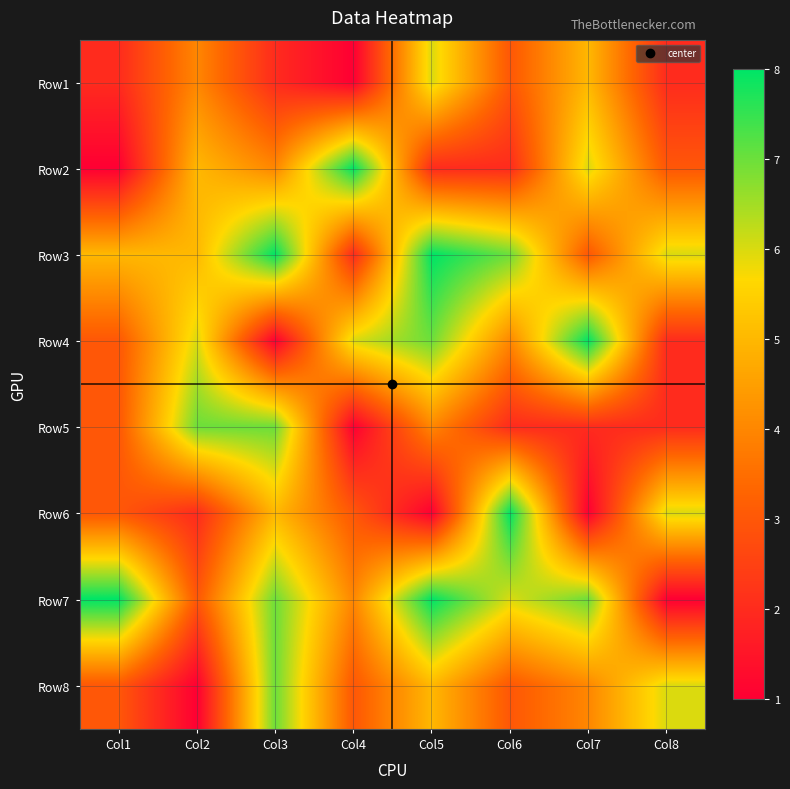

What is the difference between the highest and lowest values at Col3?

7